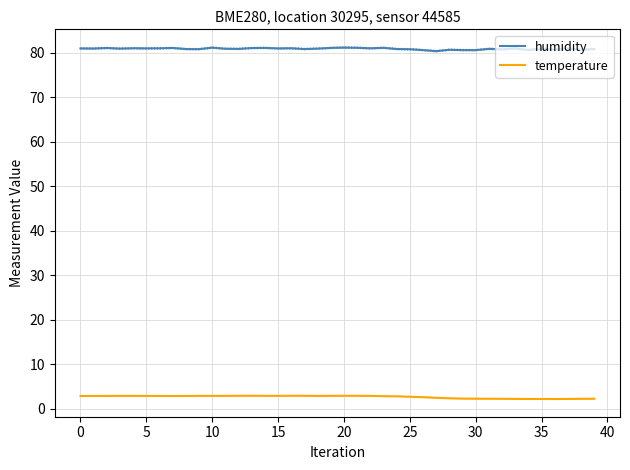

True or false: temperature and humidity intersect in this chart.

False